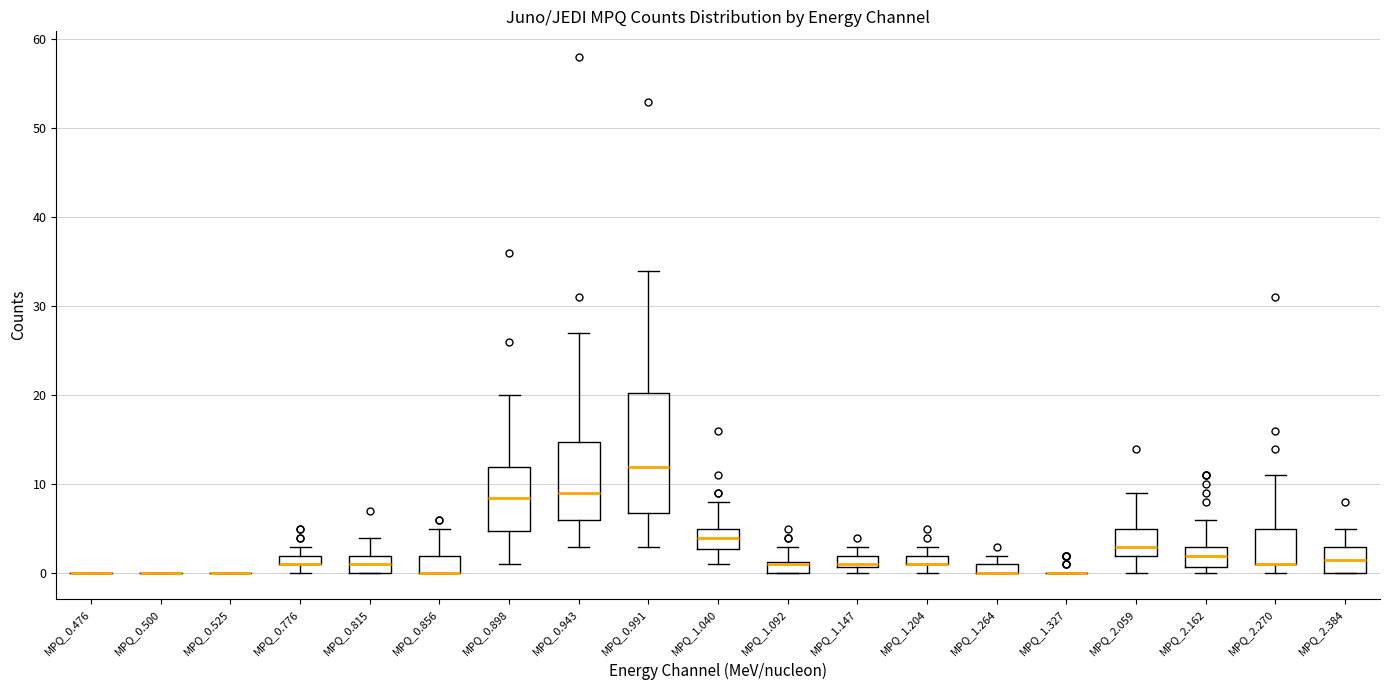

Comparing the boxes themselves (not the whiskers), which one is the tallest?

MPQ_0.991